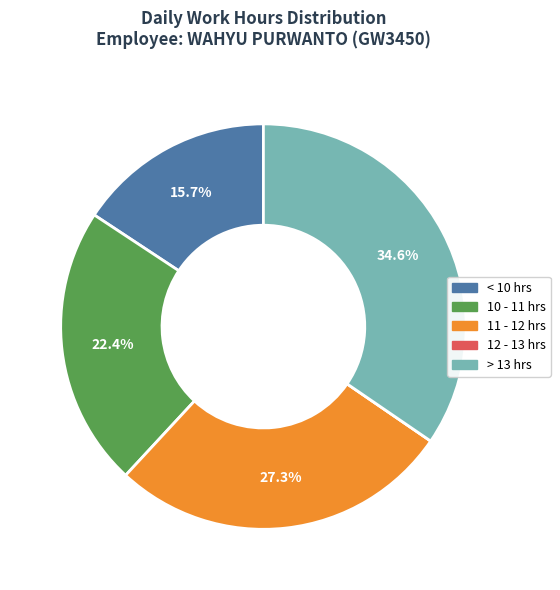

Is there a majority slice in this chart?

No